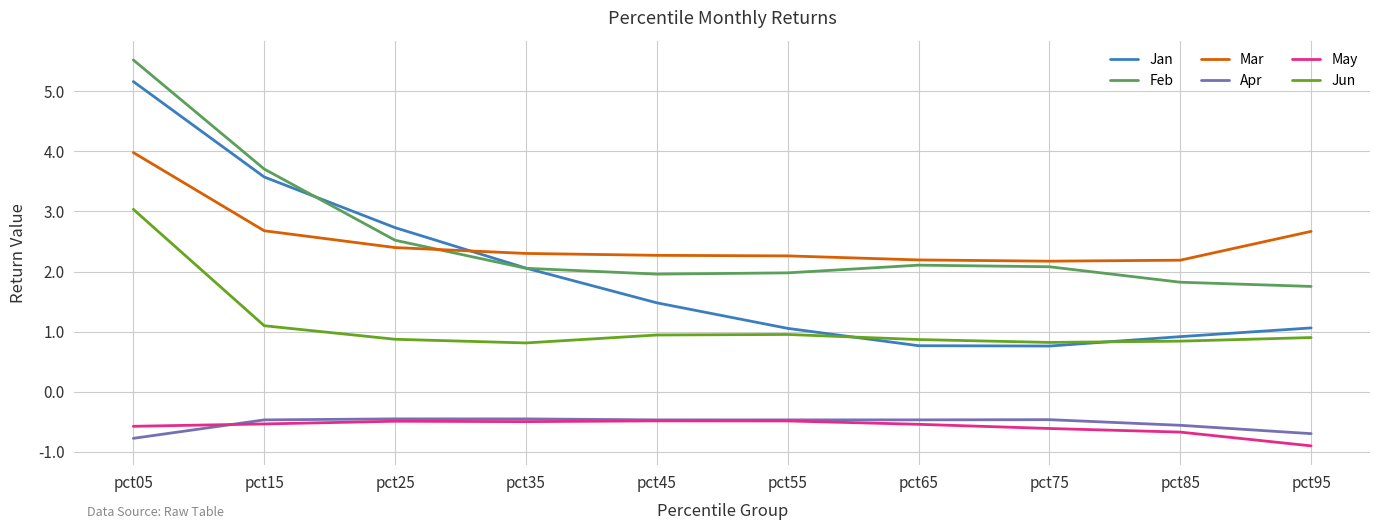

How many lines are shown in the chart?

6